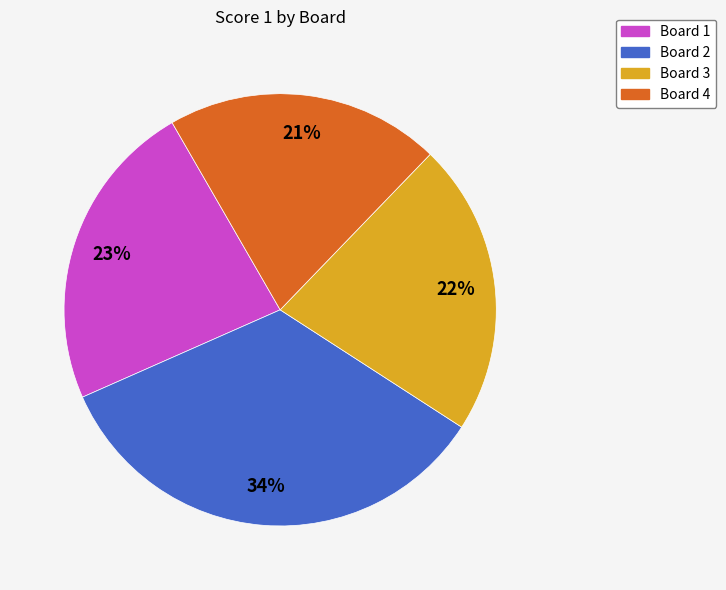

Does Board 3 account for over 50% of the chart?

No